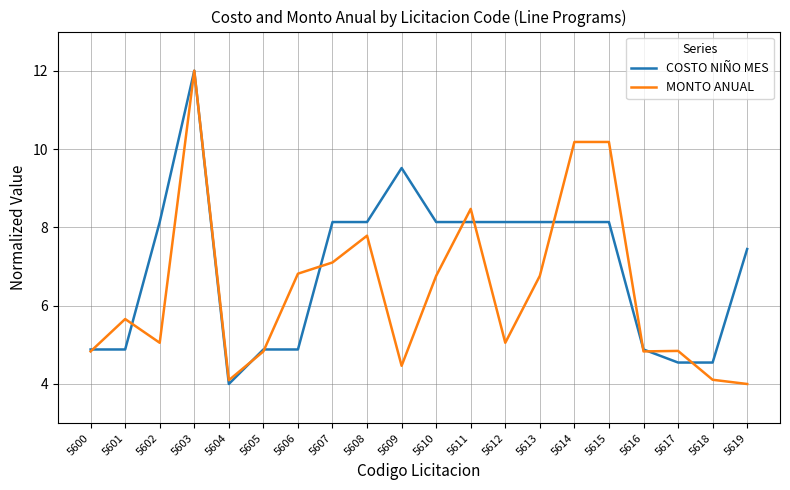

At 5615, list the series in order from smallest to largest.

COSTO NIÑO MES, MONTO ANUAL